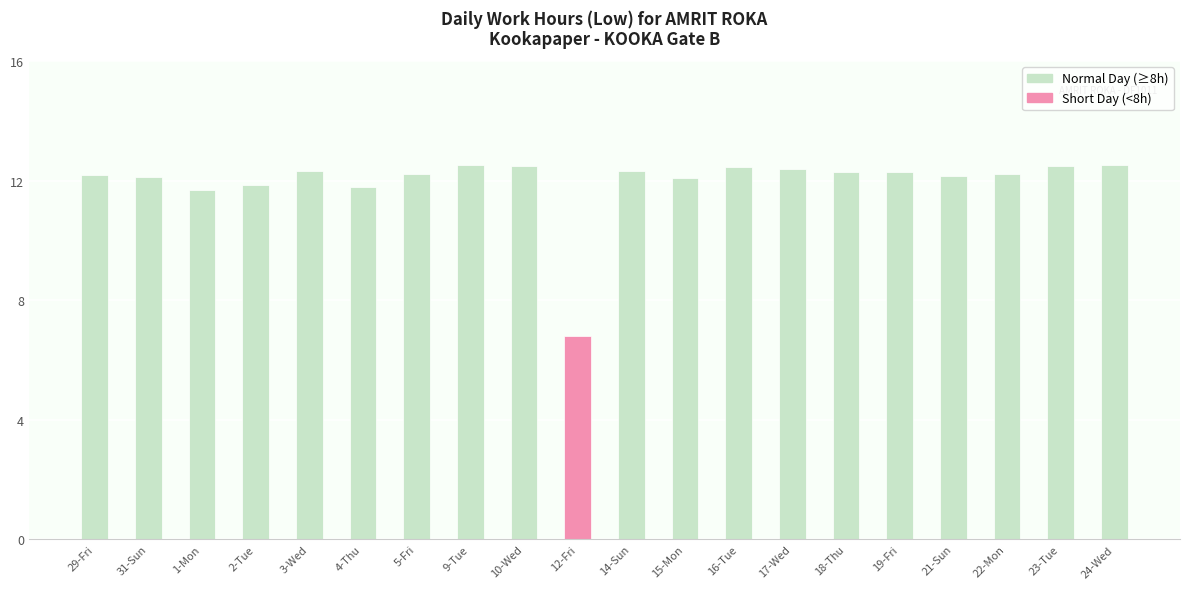

What is the value of the 16th bar from the left?

12.3